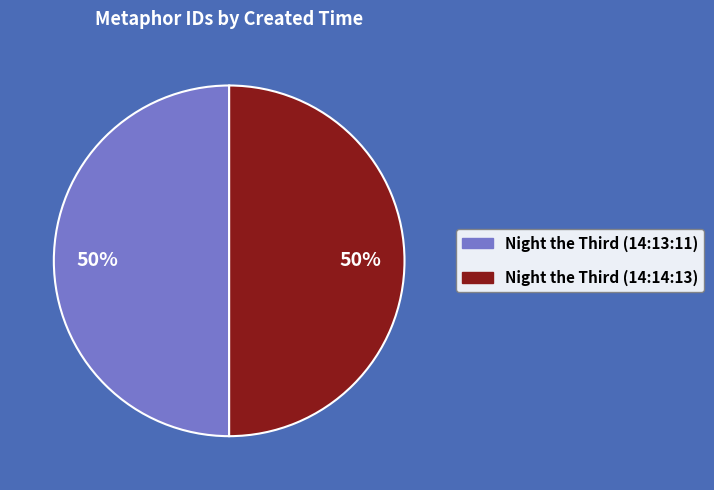

How many segments does this pie chart have?

2